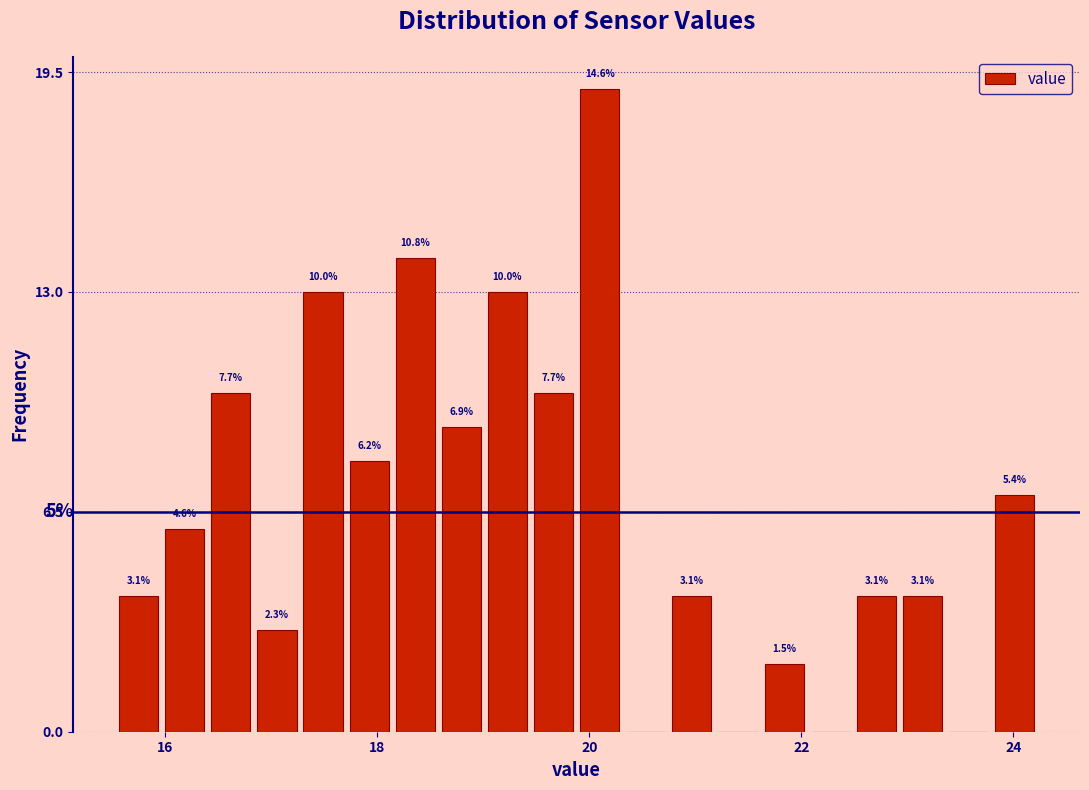

Read against the x-axis, roughly where is the centre of the tallest bar?

20.0